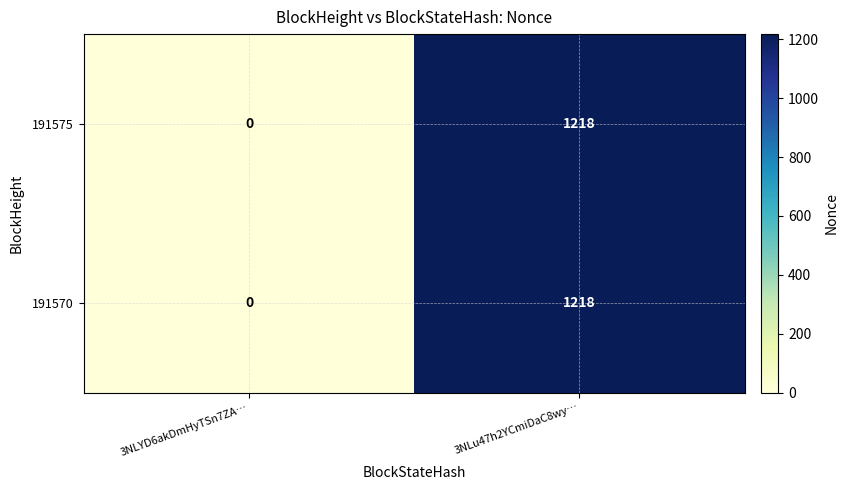

Which category has the lowest value across all series?

3NLYD6akDmHyTSn7ZA…